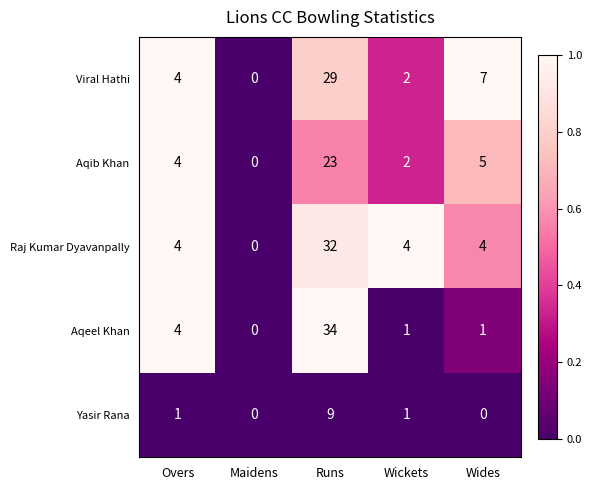

Which category has the highest value across all series?

Runs